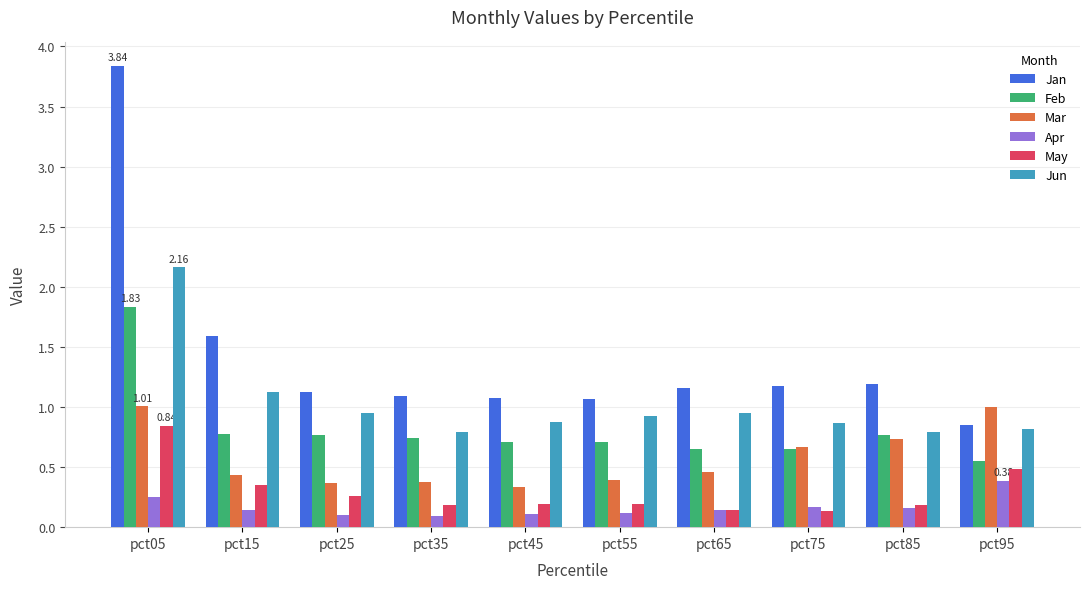

Which series has the widest spread of values?

Jan